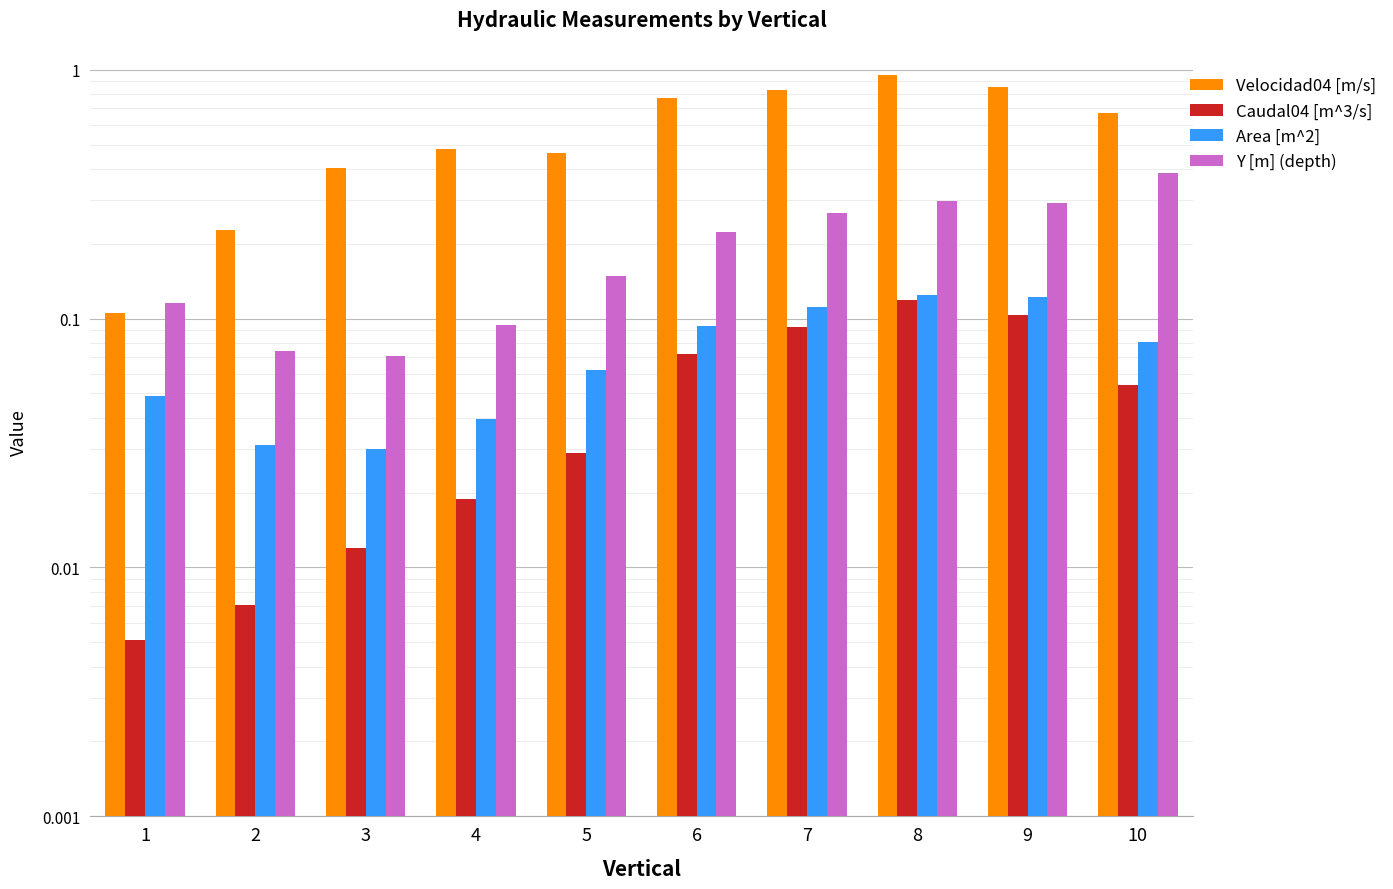

What is the difference between the highest and lowest values at 4?

0.5